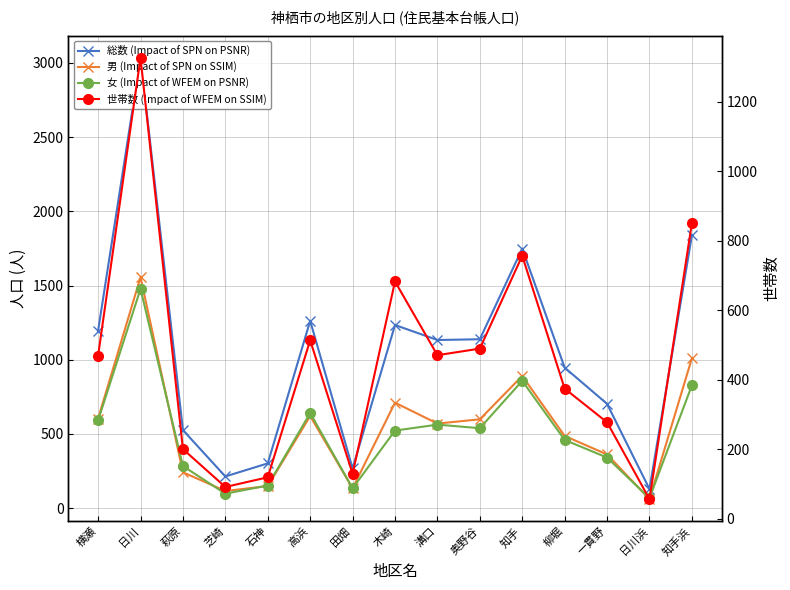

What position from the right is 溝口?

7